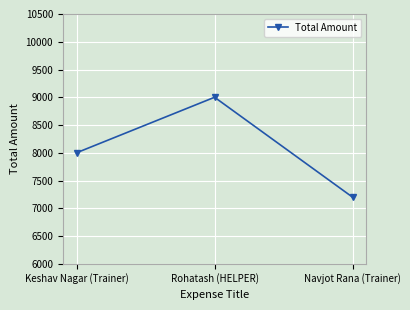

What position from the right is Rohatash (HELPER)?

2